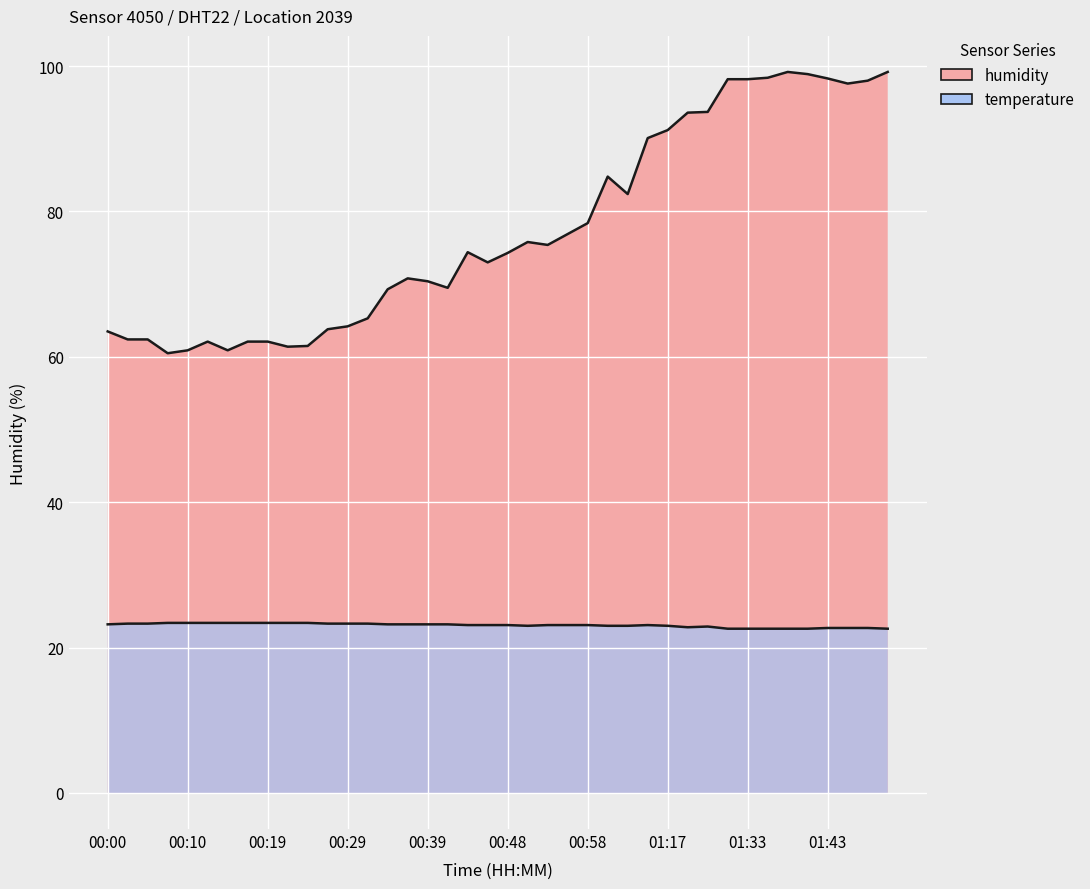

What position from the right is 00:31?

27